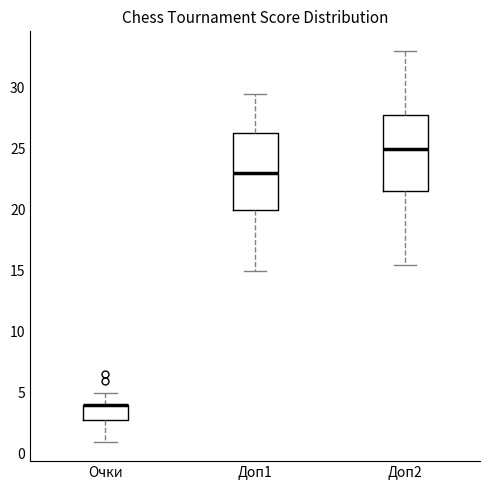

Reading left to right, read every box against the y-axis: the position of its median line, the range the box covers, and the ends of its whiskers. The values are not printed on the chart, so give them approximately, as read against the axis.

Очки: median 4.0 (drawn on the box's upper edge), box 3.0 to 4.0, whiskers 1.0 to 5.0
Доп1: median 23.0, box 20.0 to 26.5, whiskers 15.0 to 29.5
Доп2: median 25.0, box 21.5 to 28.0, whiskers 15.5 to 33.0